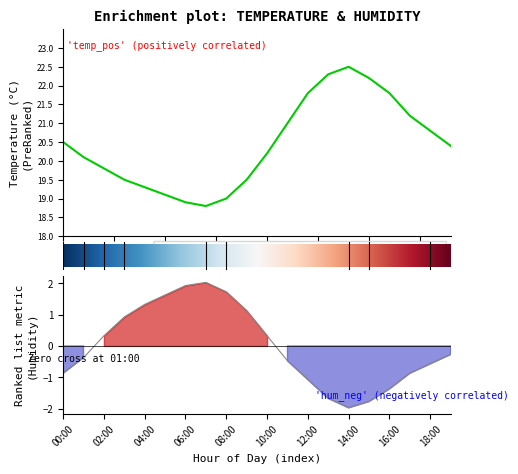

What is the average value of the temperature series?

20.4